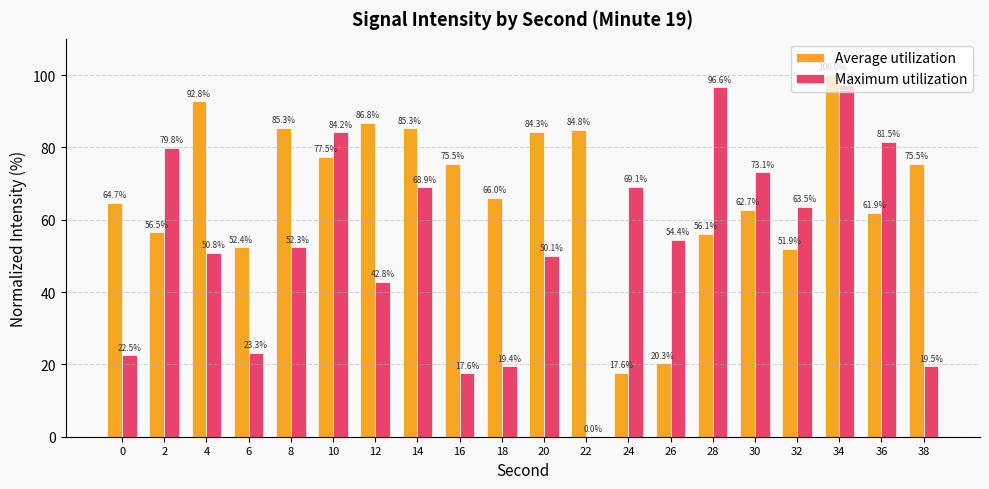

Which series changed the most between 32 and 34?

Average utilization